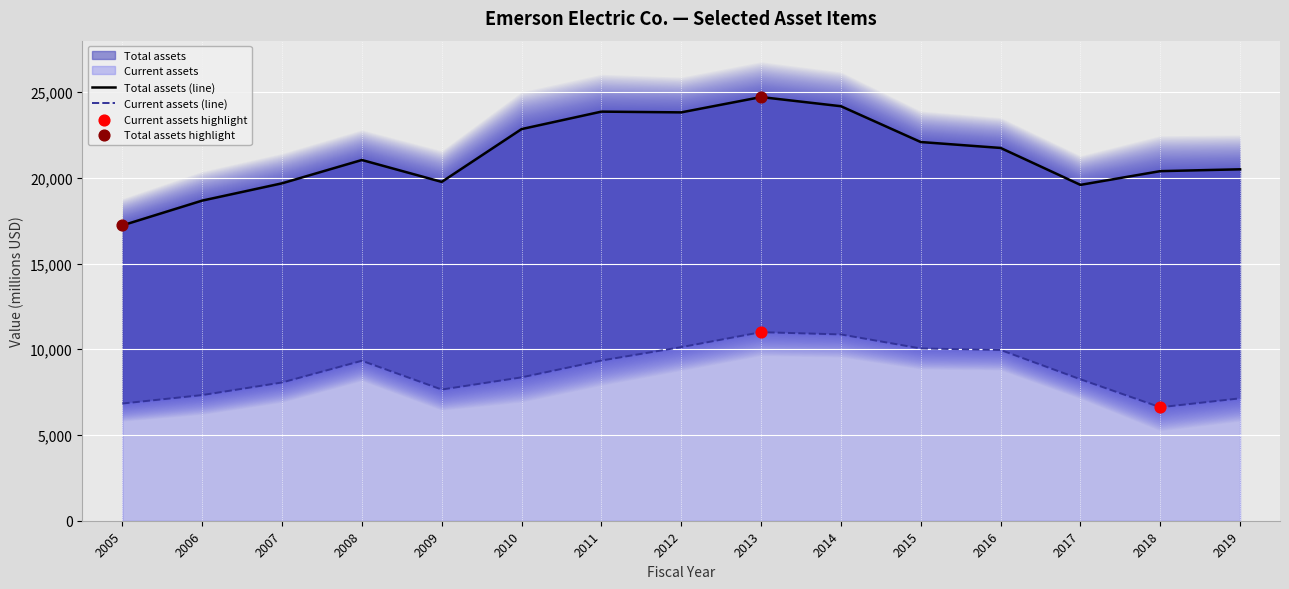

Which series has the largest total across all categories?

Total assets